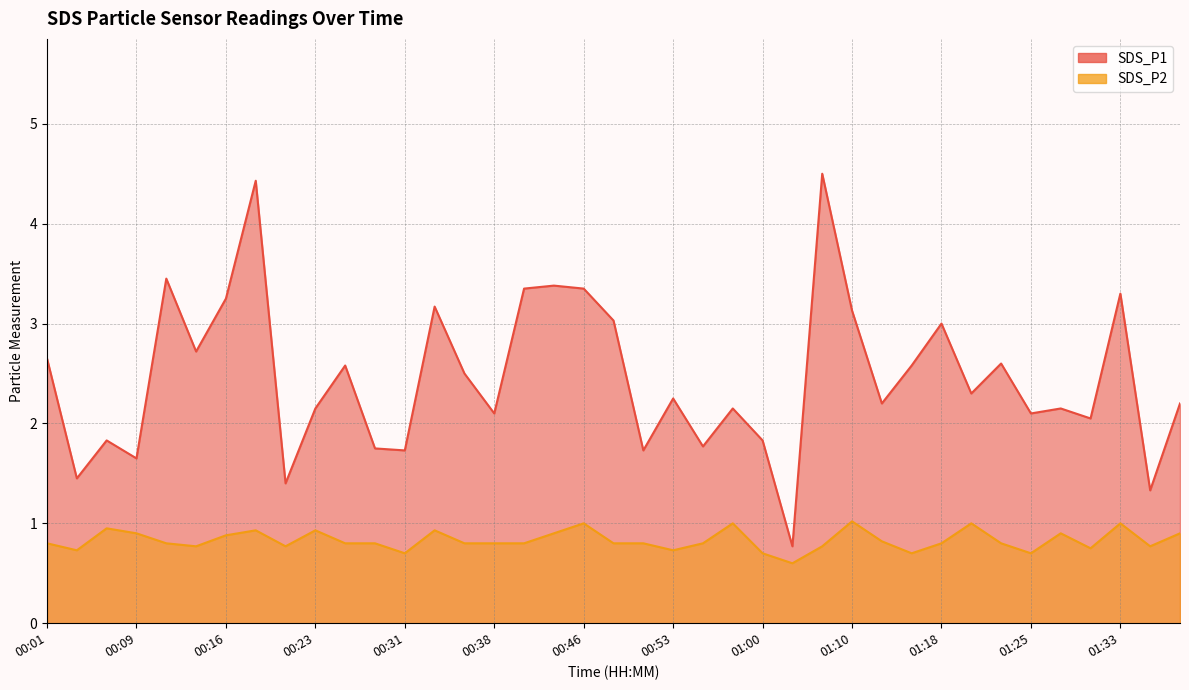

True or false: SDS_P2 and SDS_P1 intersect in this chart.

False